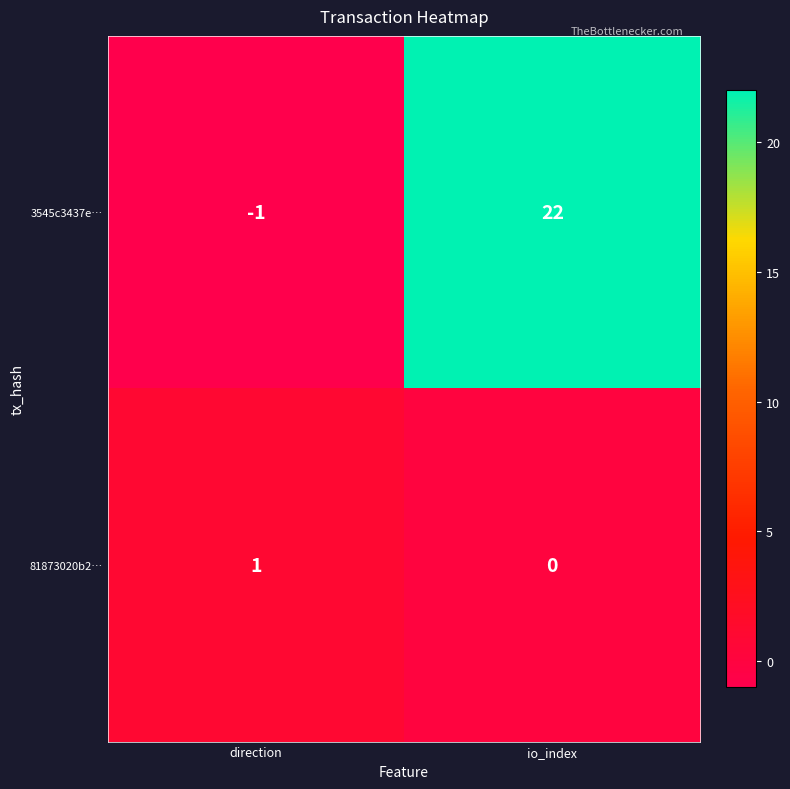

True or false: 81873020b2… has a value of -1 at io_index.

False